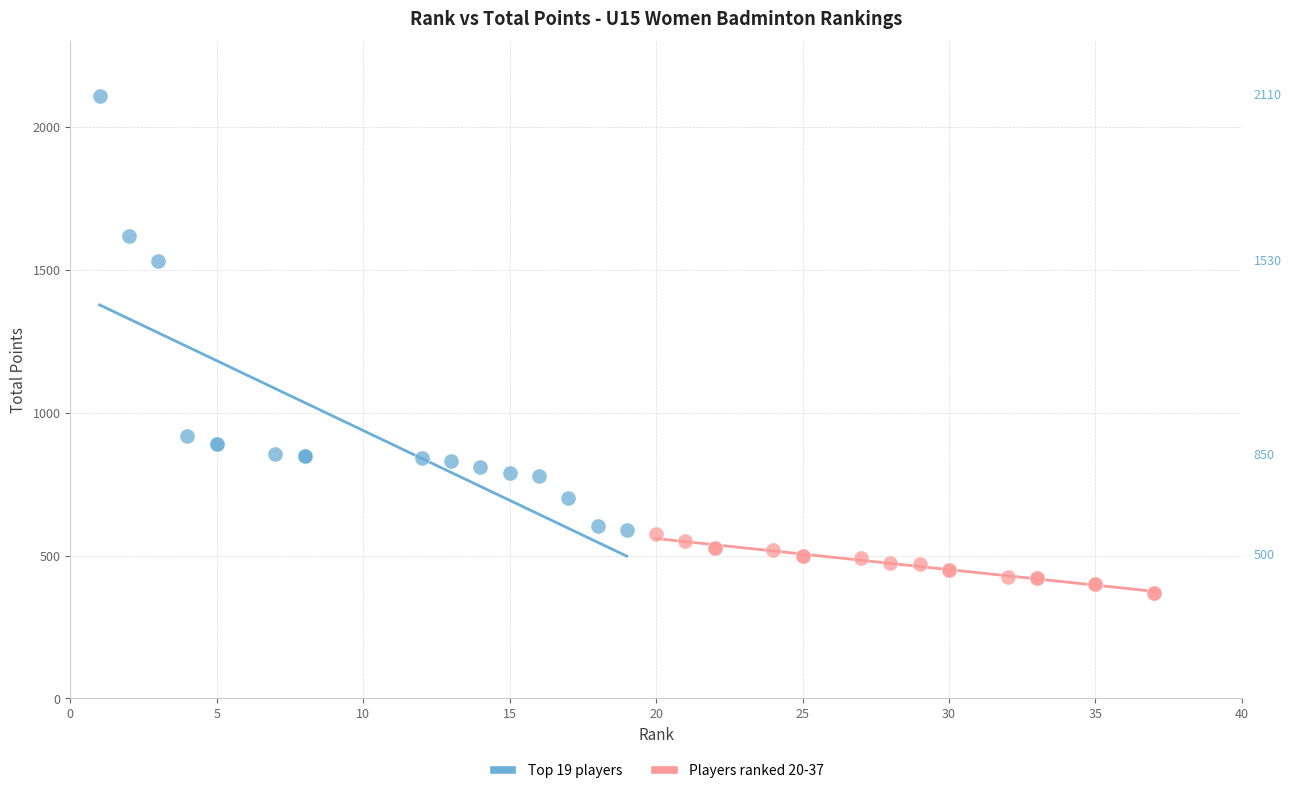

Which series contains the highest Y value?

Top 19 players